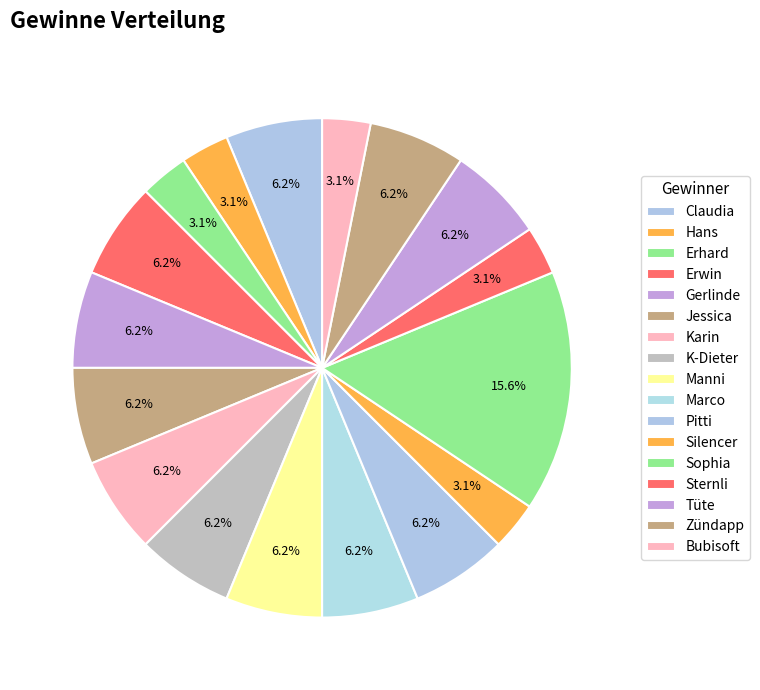

How many slices are in this pie chart?

17